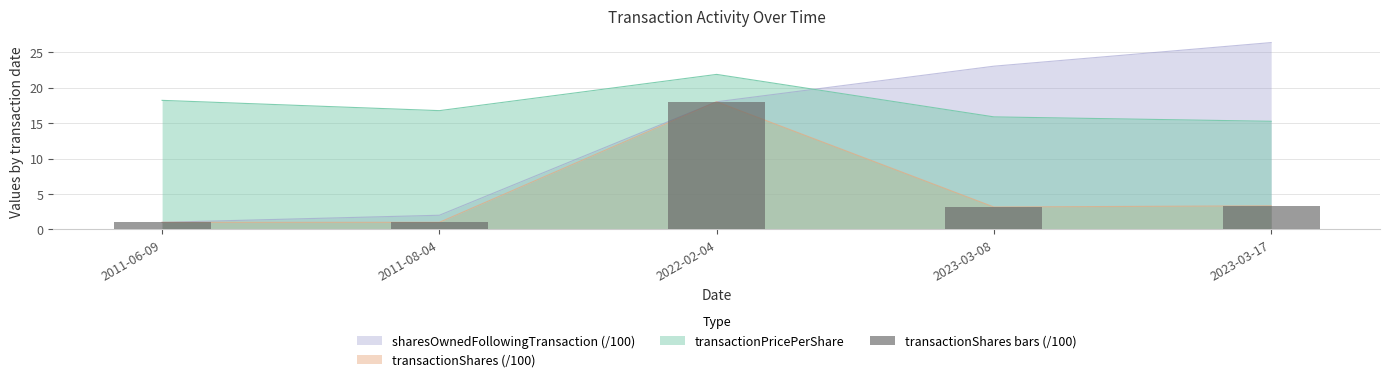

What is the difference between the maximum and minimum values?

17.0